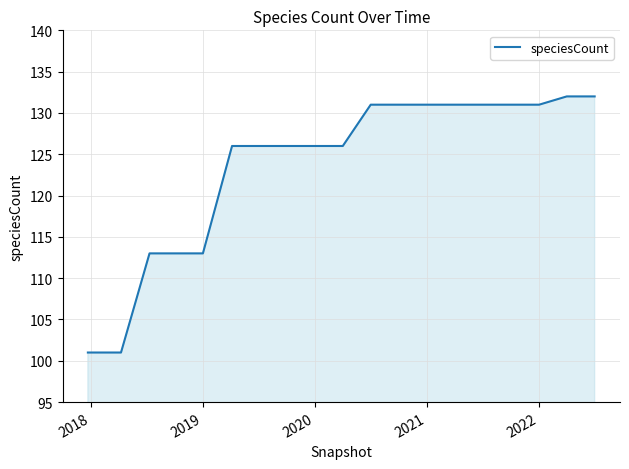

What is the greatest value displayed?

132